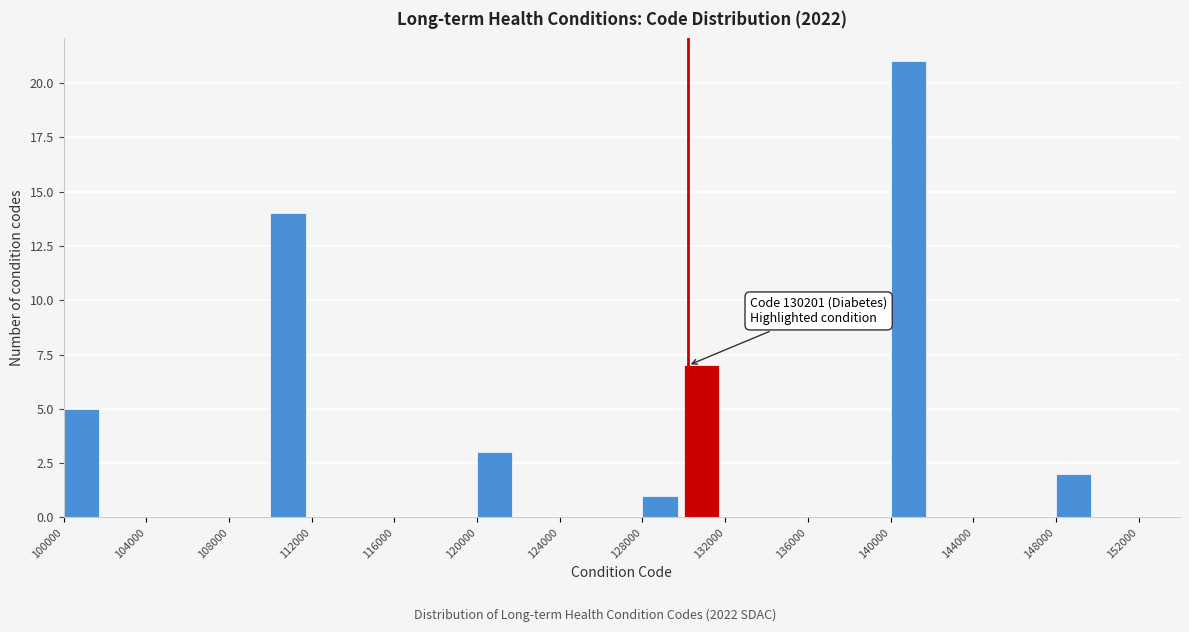

Which range on the x-axis has the tallest bar?

140000 to 142000